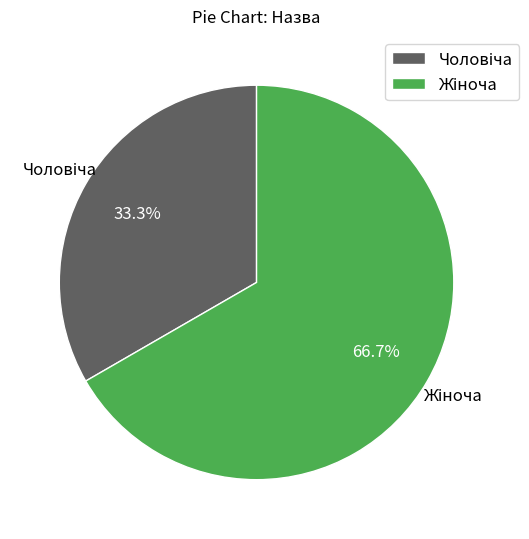

Is there any slice that represents more than half of the pie?

Yes